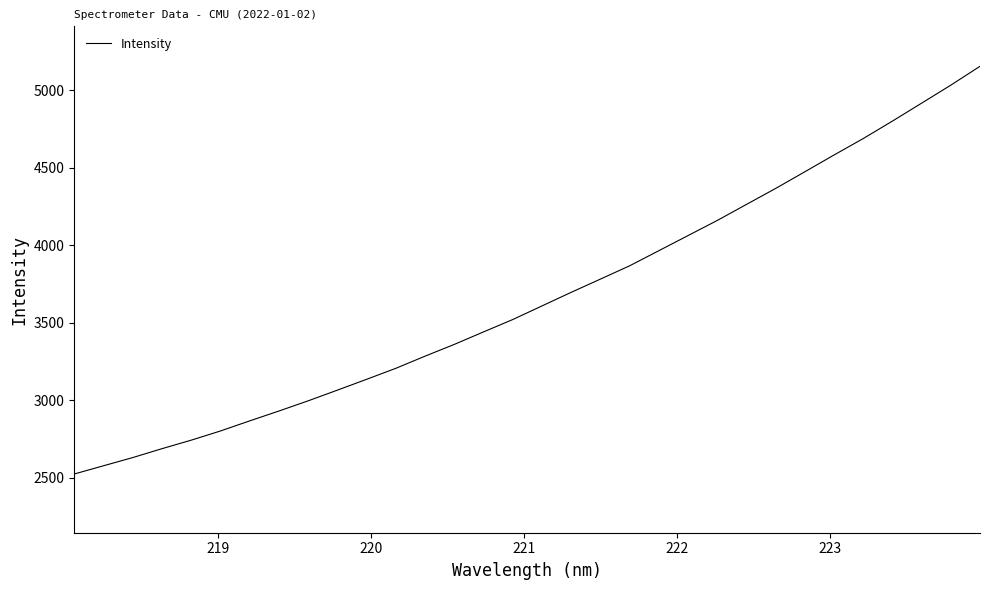

What is the minimum value shown in the chart?

2524.6